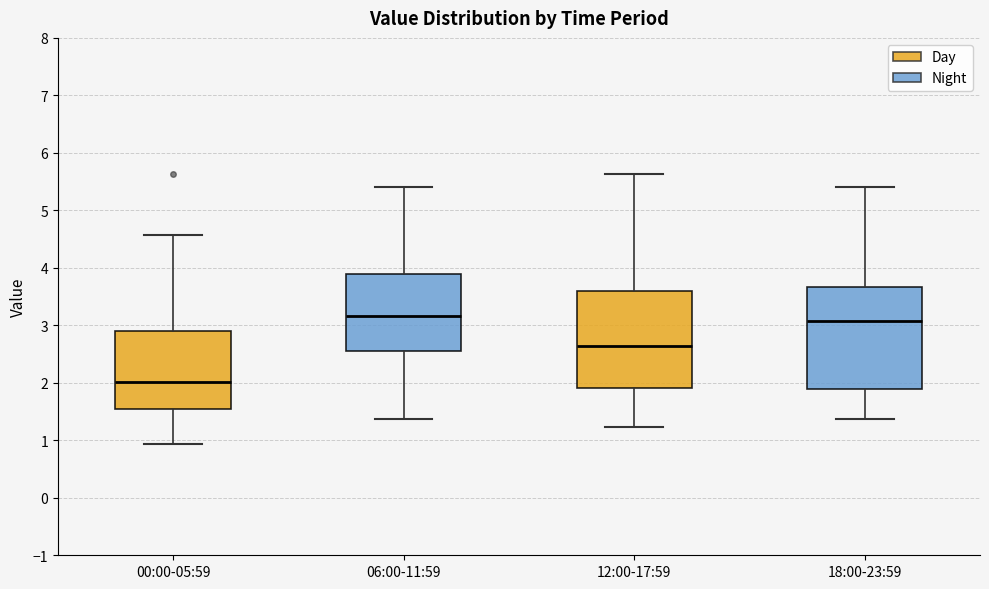

Reading left to right, read every box against the y-axis: the position of its median line, the range the box covers, and the ends of its whiskers. The values are not printed on the chart, so give them approximately, as read against the axis.

00:00-05:59: median 2.0, box 1.6 to 2.9, whiskers 0.9 to 4.6
06:00-11:59: median 3.2, box 2.5 to 3.9, whiskers 1.4 to 5.4
12:00-17:59: median 2.6, box 1.9 to 3.6, whiskers 1.2 to 5.6
18:00-23:59: median 3.1, box 1.9 to 3.7, whiskers 1.4 to 5.4